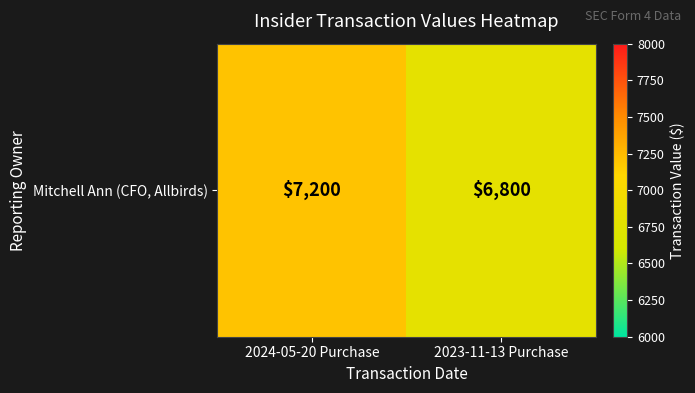

Which has a higher value, 2023-11-13 Purchase or 2024-05-20 Purchase?

2024-05-20 Purchase